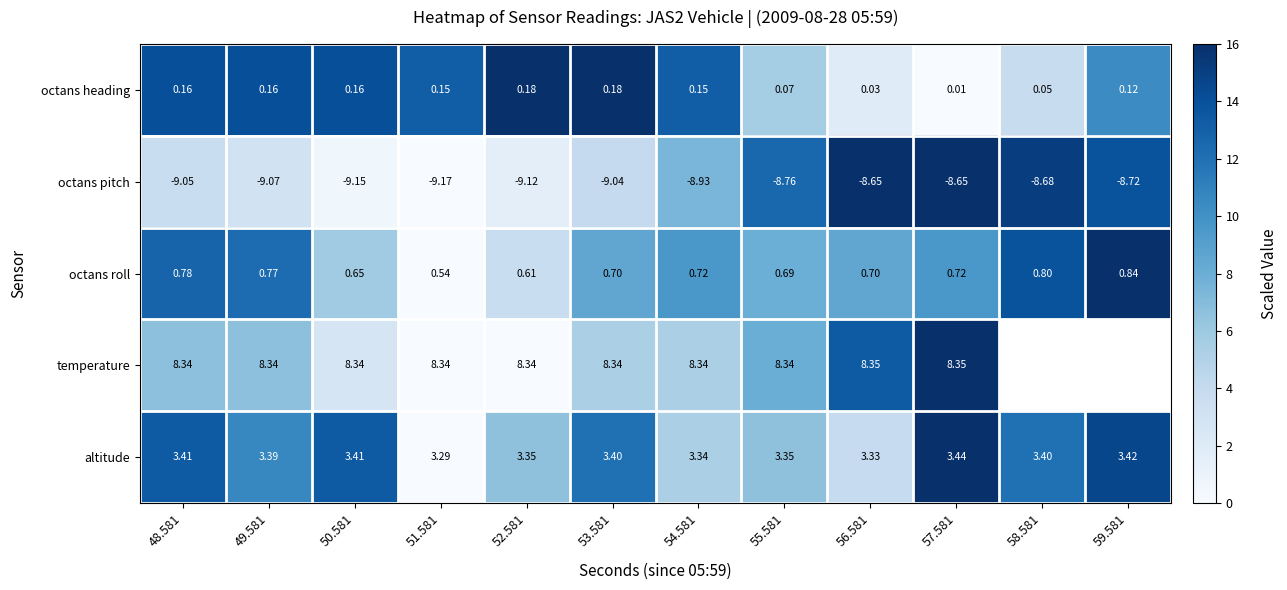

Which category has the lowest value in the octans pitch series?

51.581